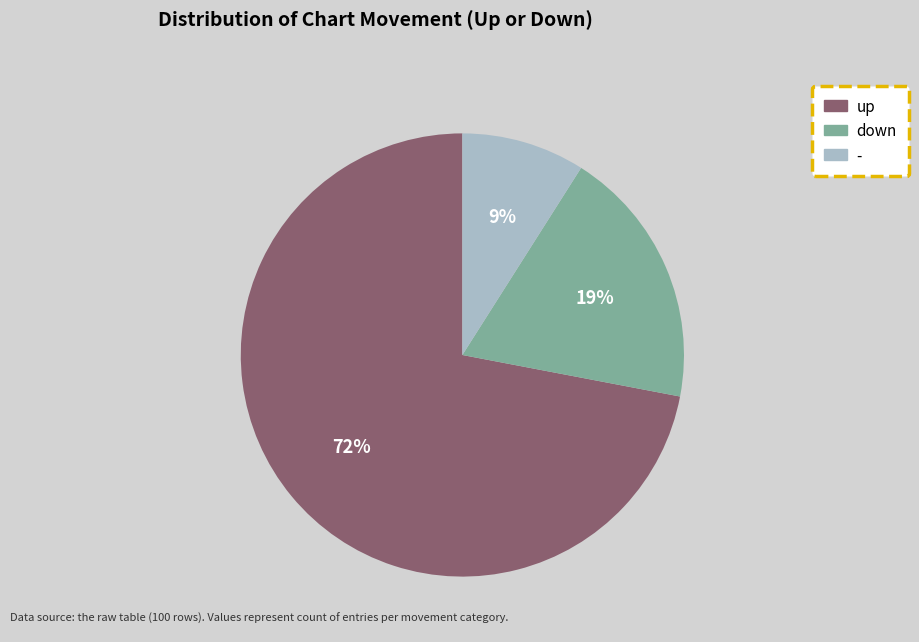

The up slice represents 72% of the pie. True or false?

True